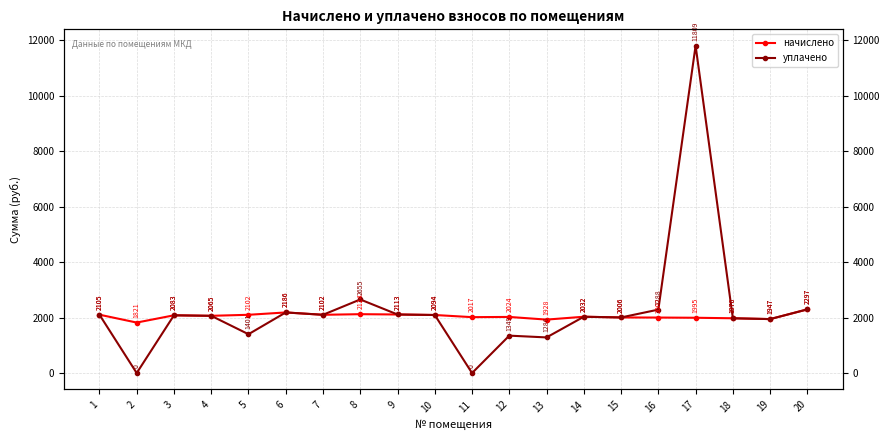

At 15, list the series in order from largest to smallest.

начислено, уплачено